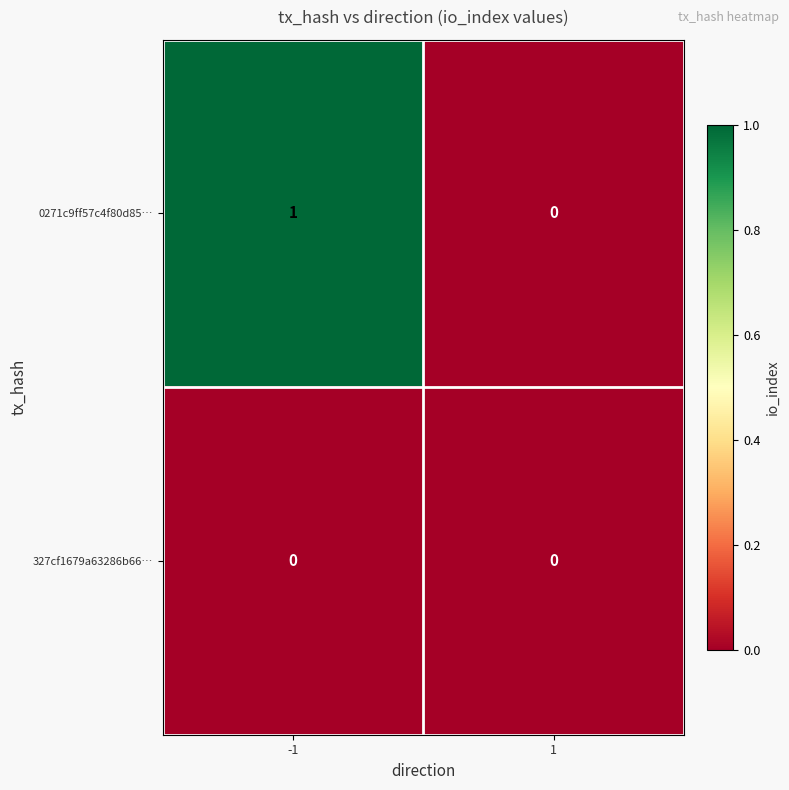

Reading left to right, list all the values displayed in this chart.

0271c9ff57c4f80d85…: 1	0
327cf1679a63286b66…: 0	0